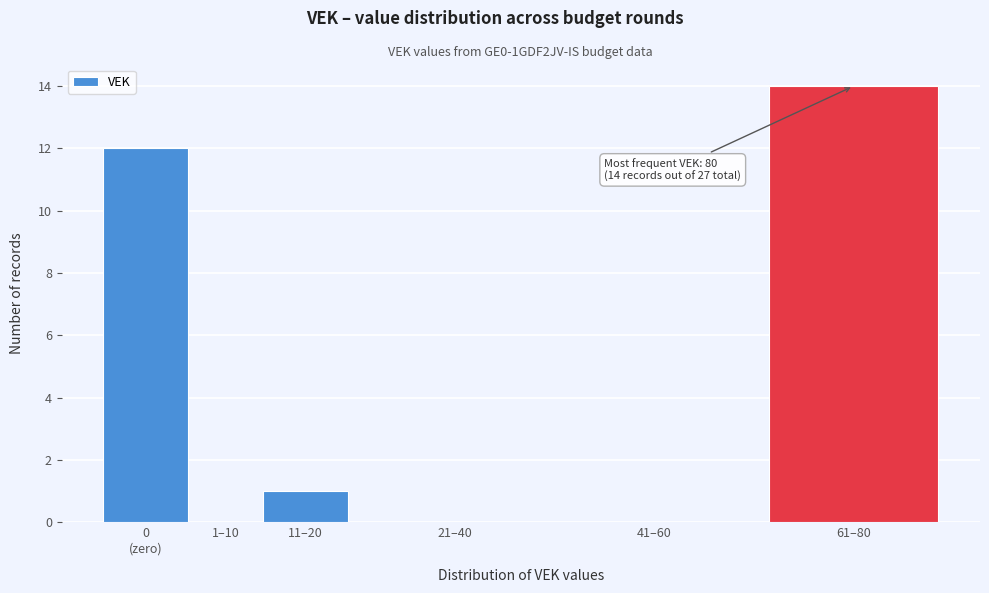

True or false: the data shows 1 at 11–20.

True